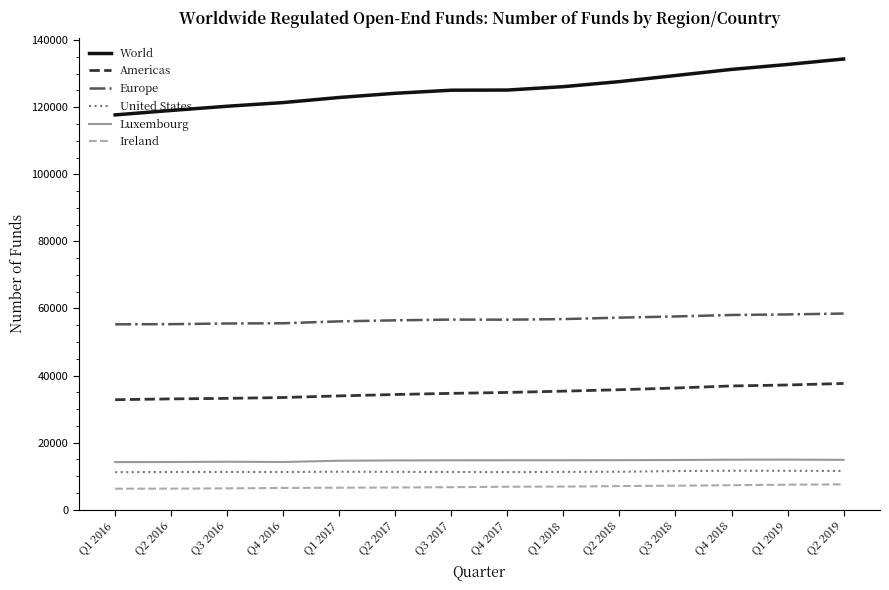

True or false: World and United States cross at least once.

False